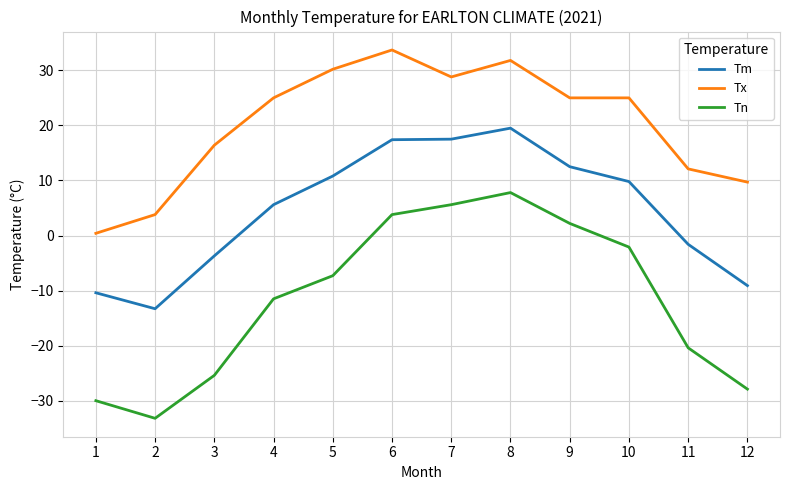

How many negative values does the Tn series have?

8